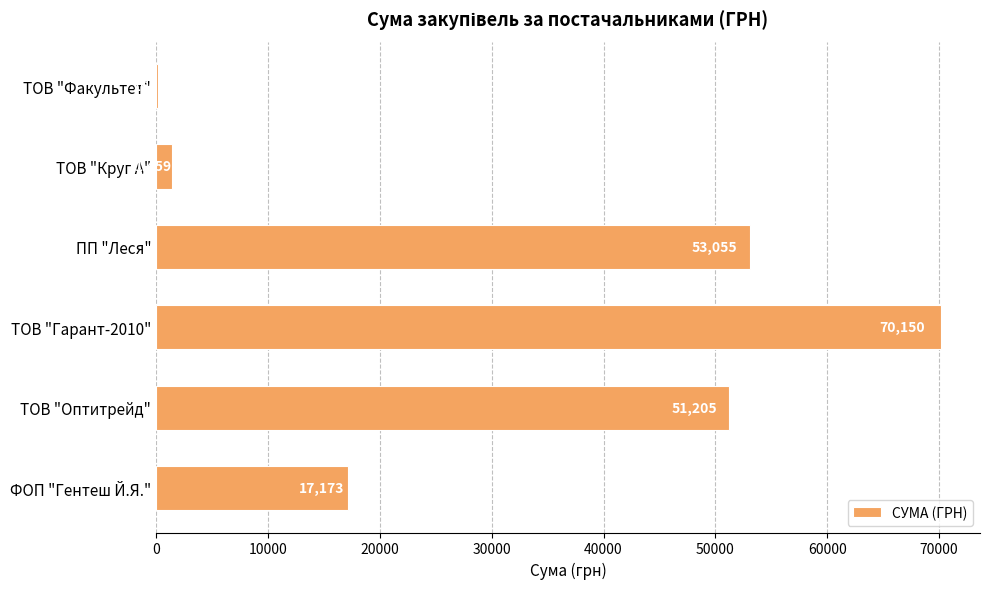

Where is the data nearest to the value 35157?

ТОВ "Оптитрейд"